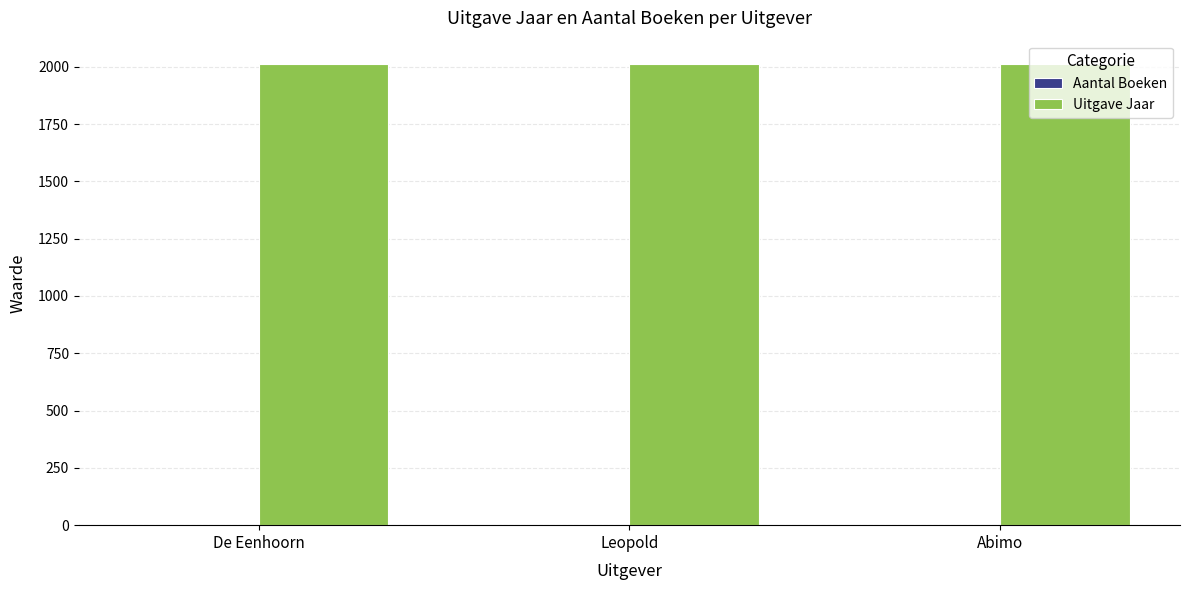

What is the greatest value displayed?

2013